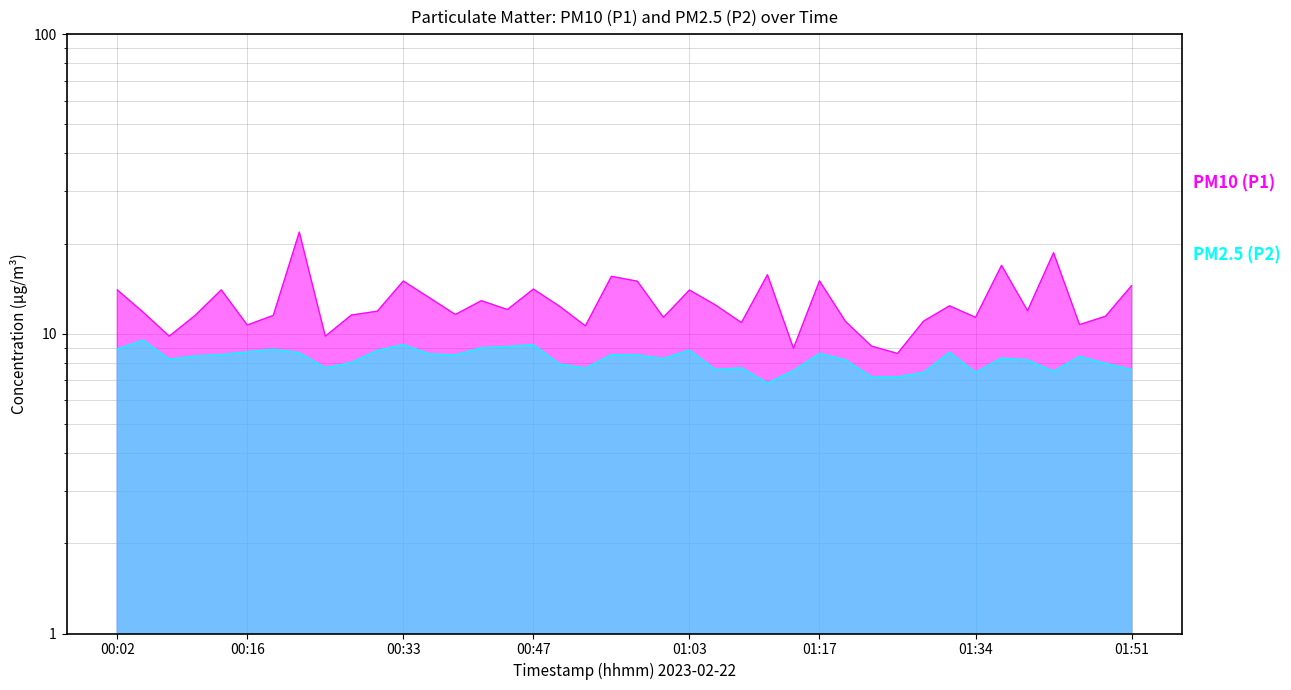

What is the sum of all P1 values?

507.0